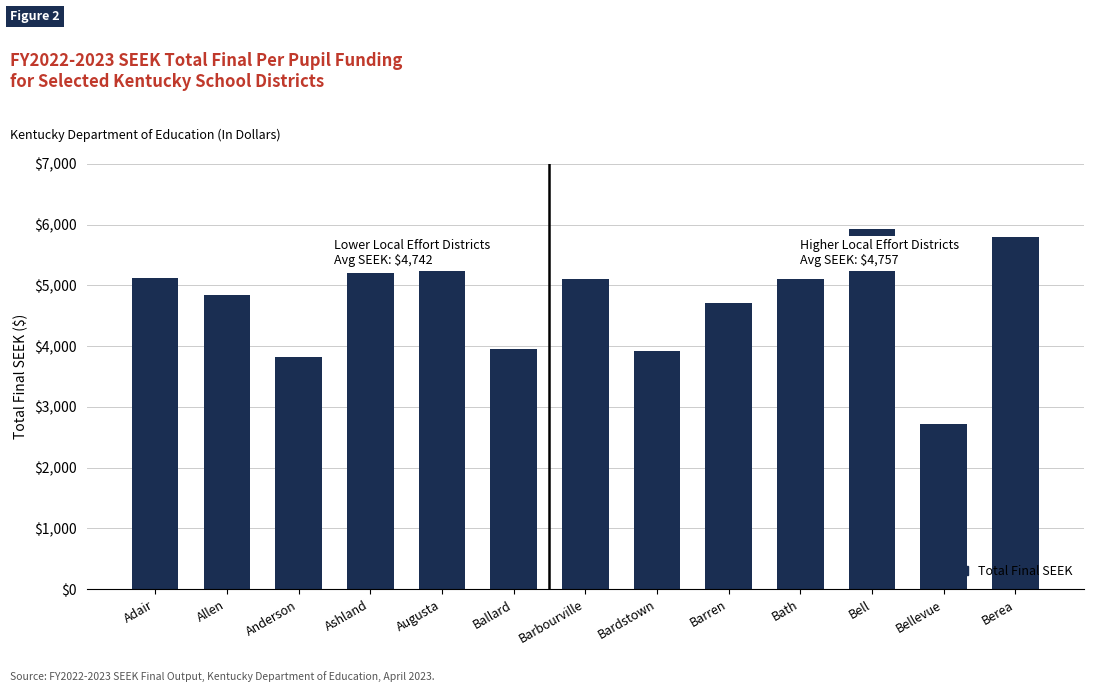

The chart shows a value of 4833 at Allen. True or false?

True